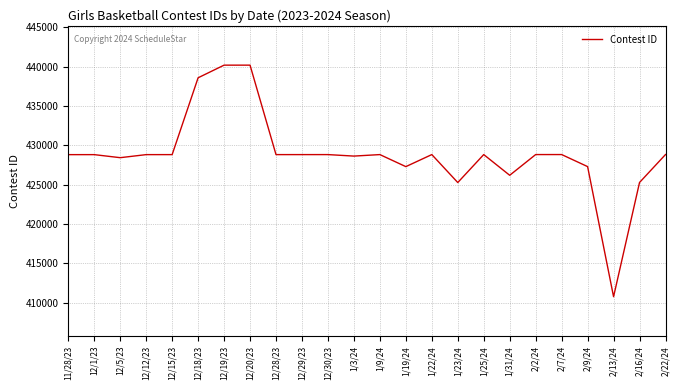

What is the ratio of the value at 2/9/24 to the value at 2/16/24?

1.0